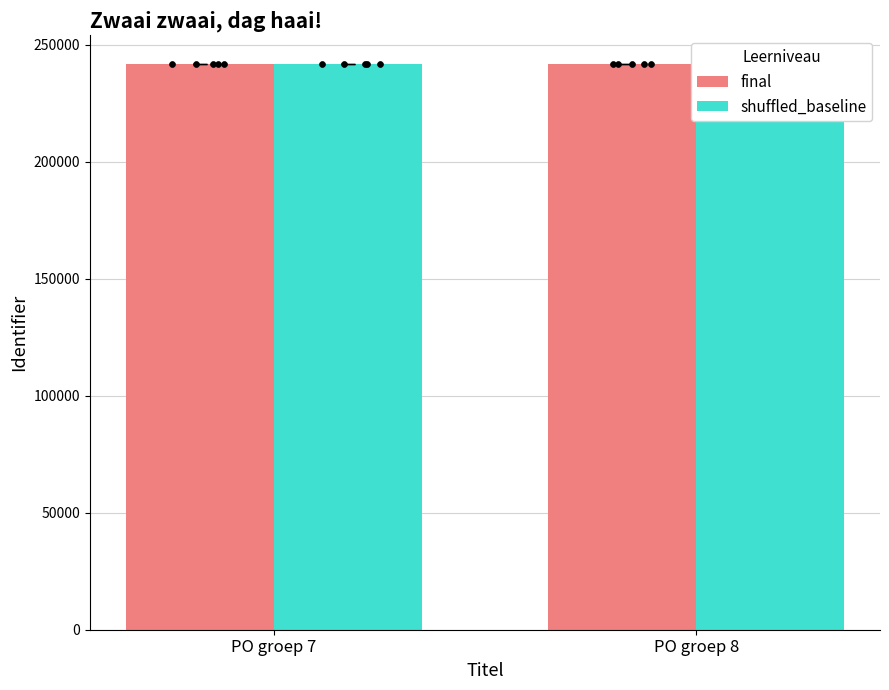

Which series contains the lowest Y value?

final